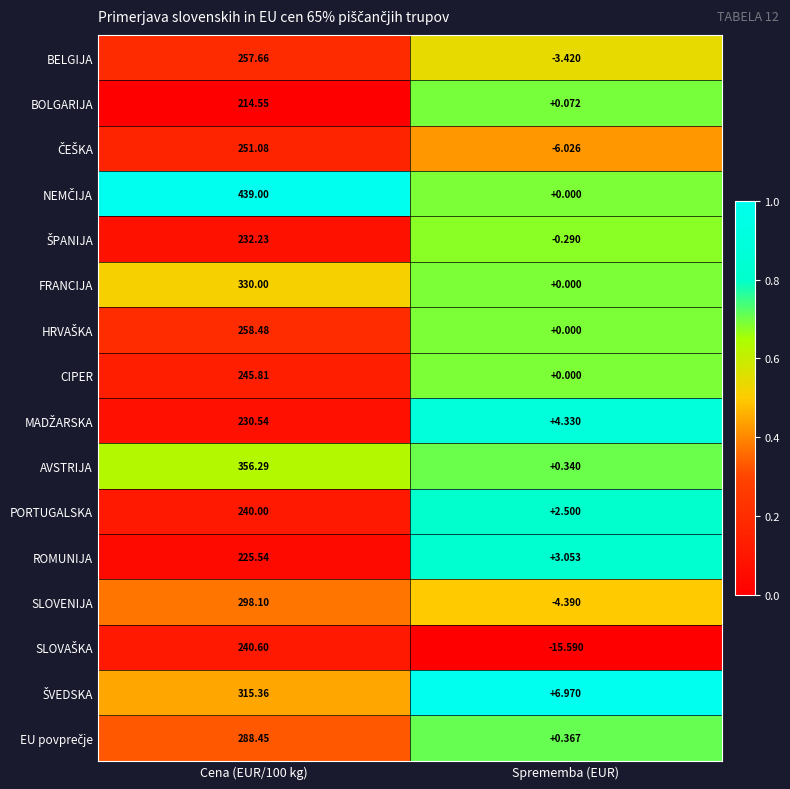

At which category does the chart reach its minimum across all series?

Sprememba (EUR)